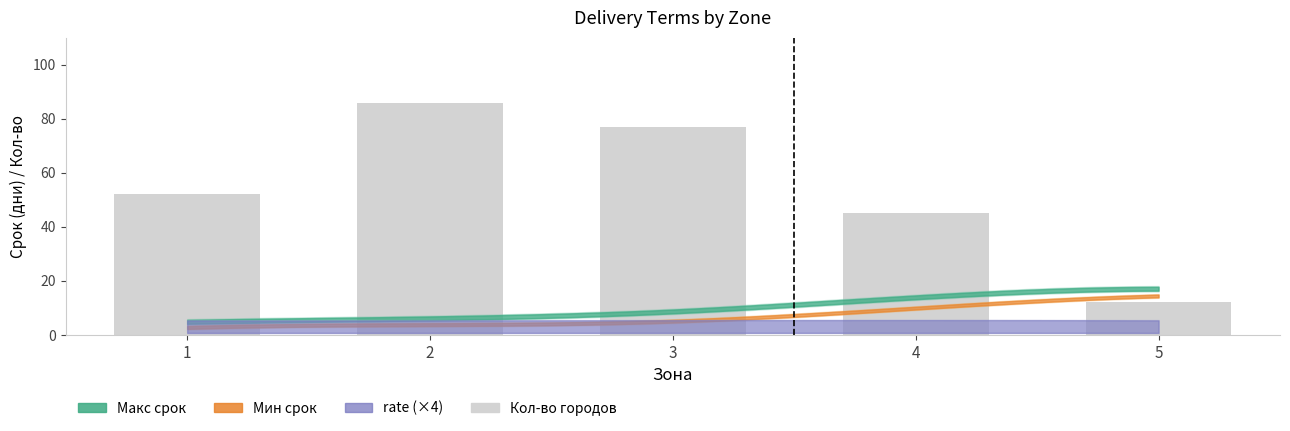

What is the difference between the values at 1 and 3?

25